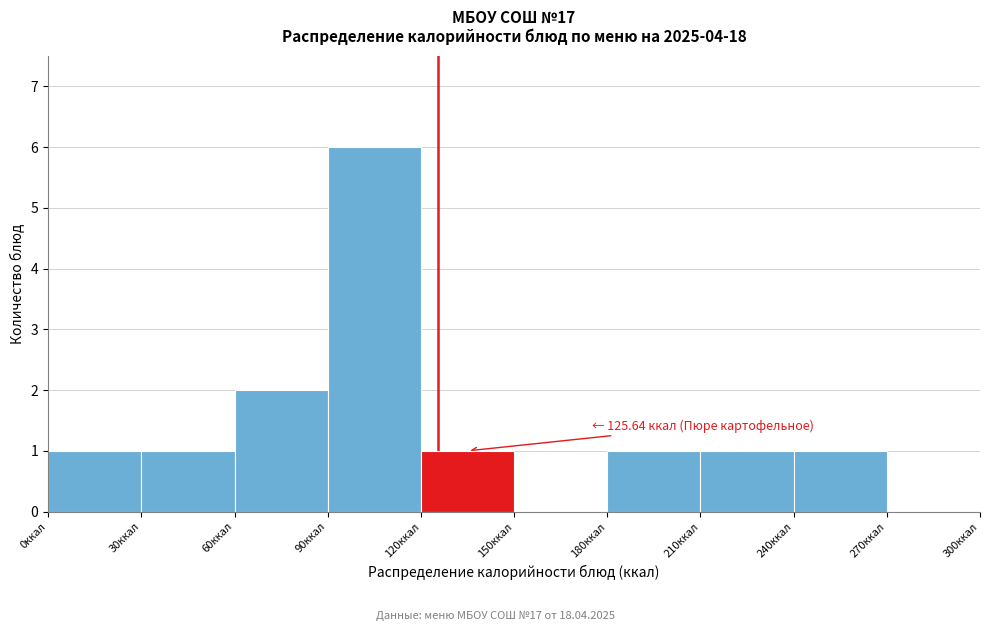

Which range on the x-axis has the tallest bar?

90 to 120